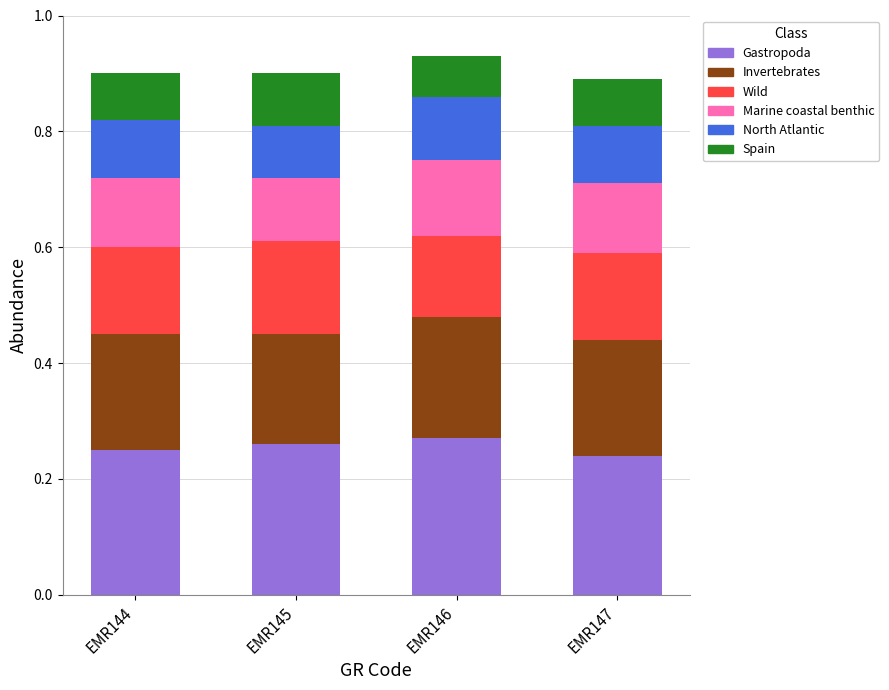

The Gastropoda series shows 0.2 at EMR147. True or false?

True